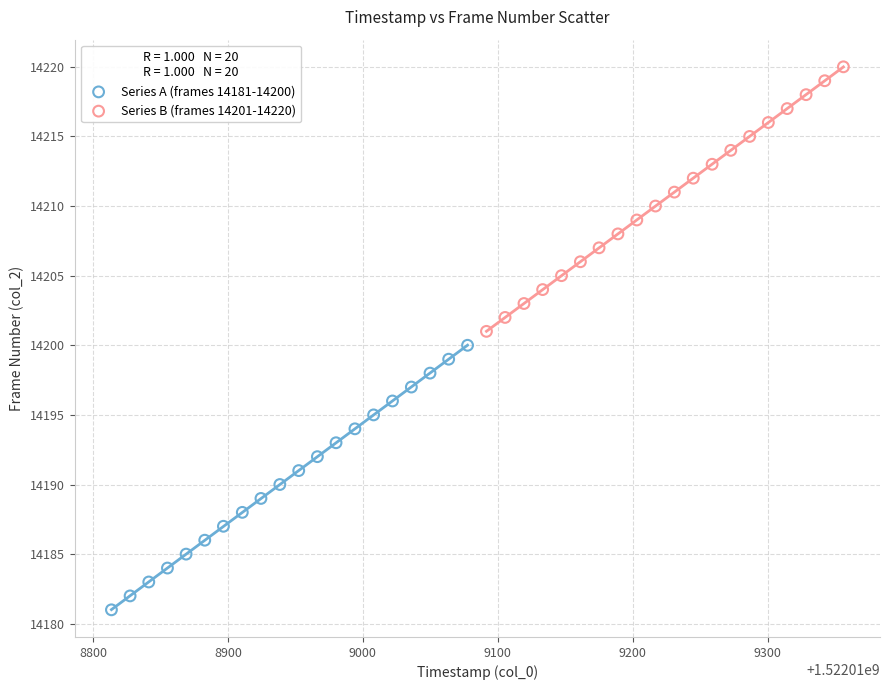

Which series reaches the maximum Y coordinate?

Series B (frames 14201-14220)